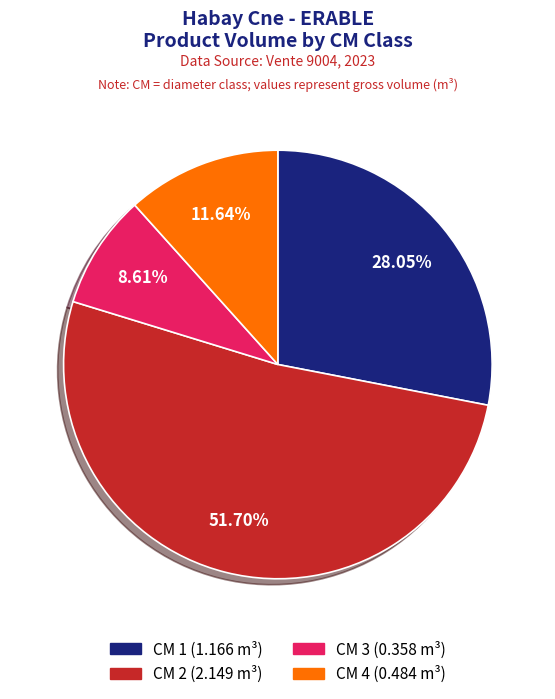

Count the number of slices in the pie.

4